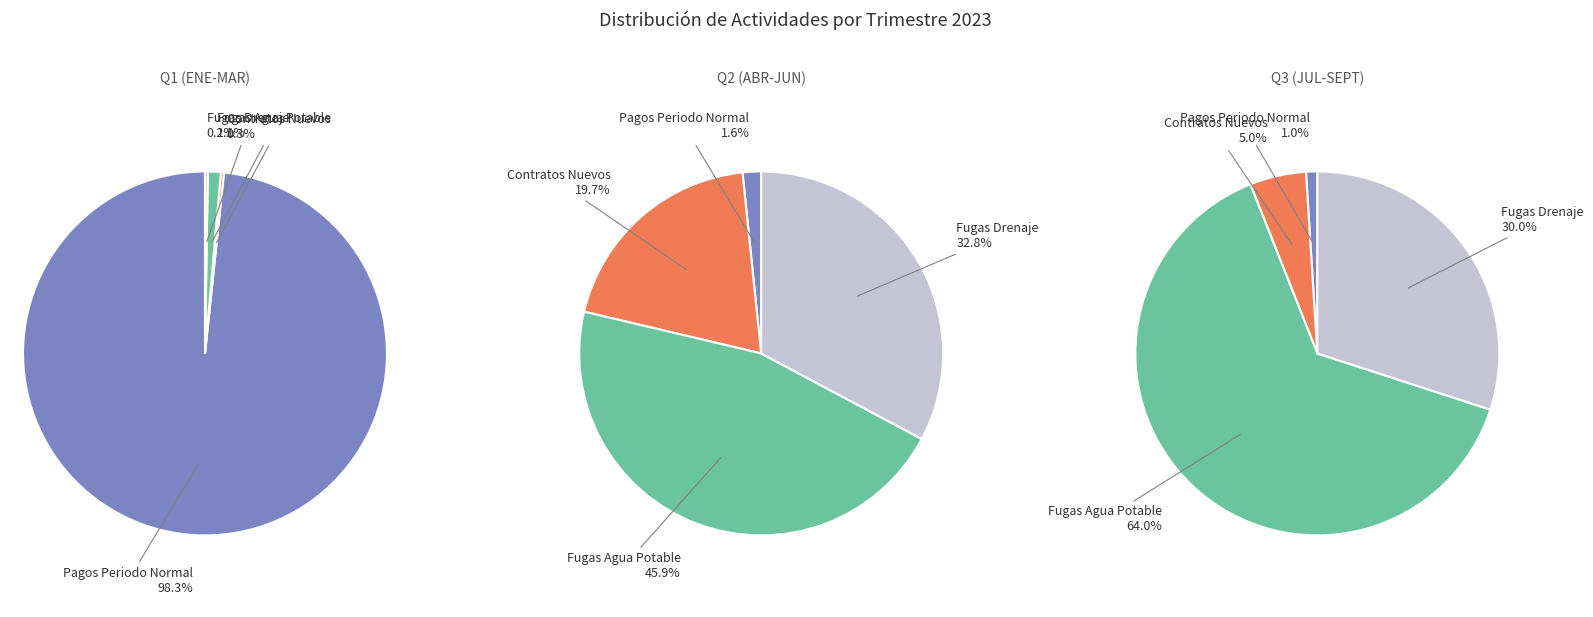

True or false: Cantidad de Contratos Nuevos accounts for 0% of the total.

True